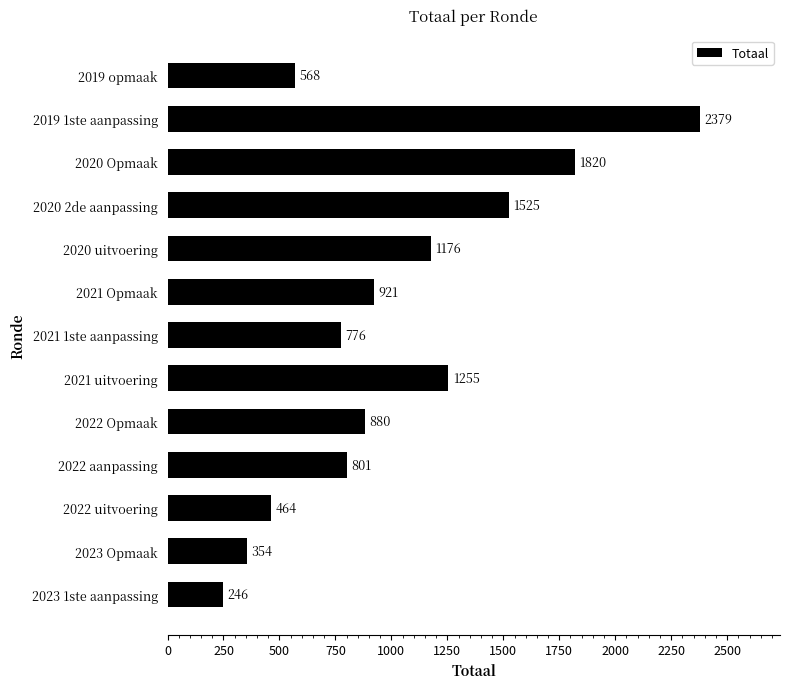

Where is the data nearest to the value 1312?

2021 uitvoering